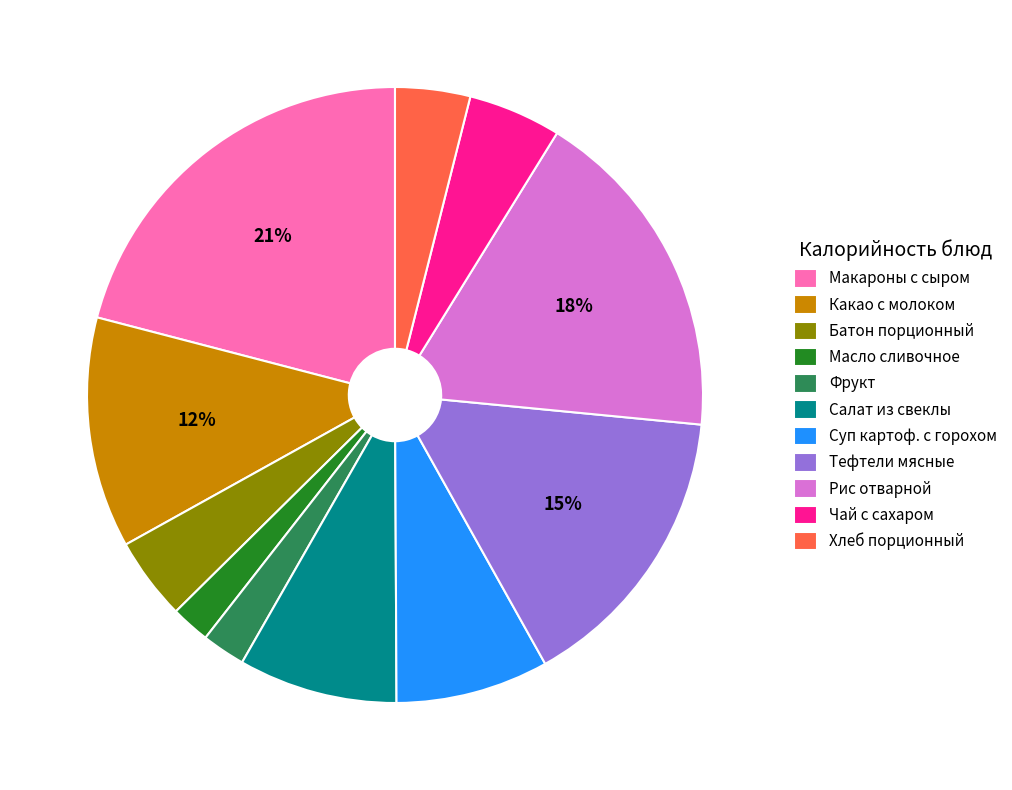

Is it true that Какао с молоком is 12% of the pie?

True